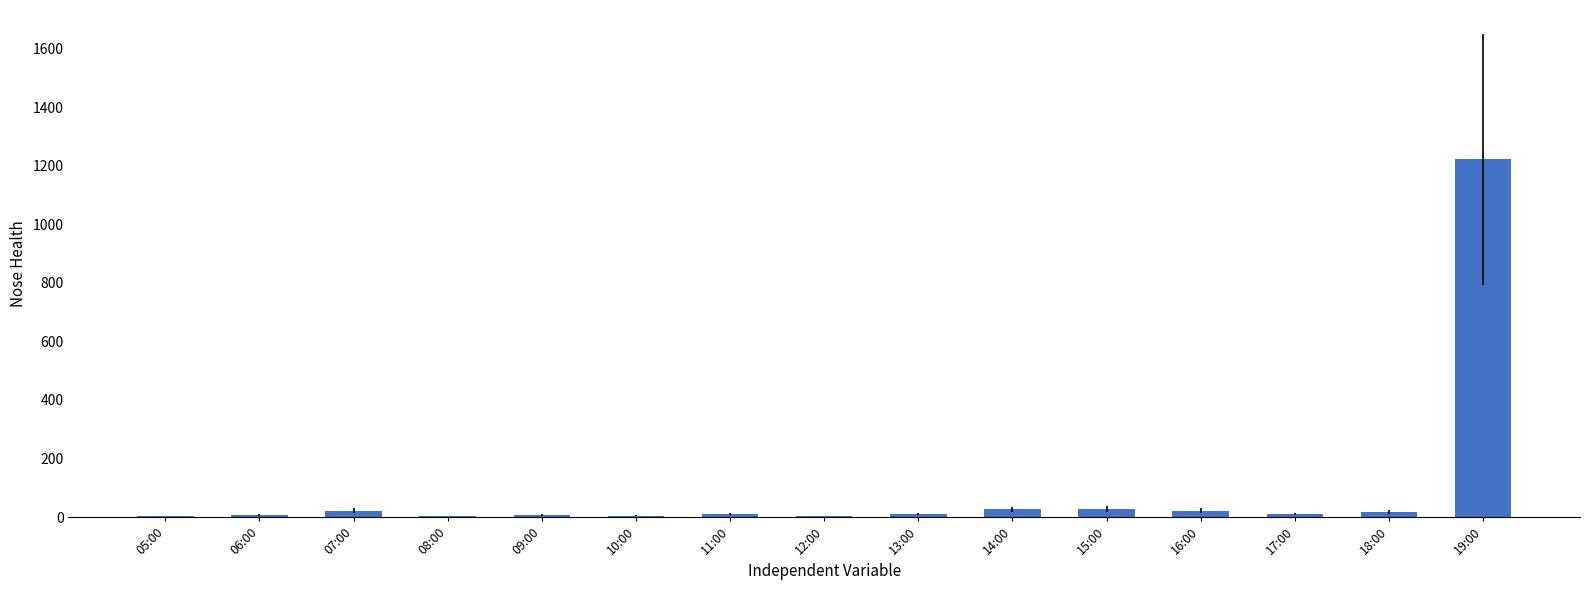

What is the sum of all values?

1396